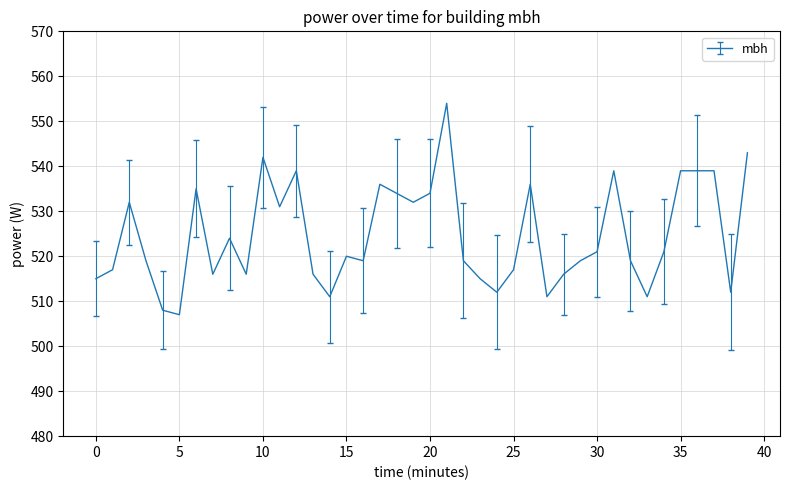

What is the minimum value shown in the chart?

507